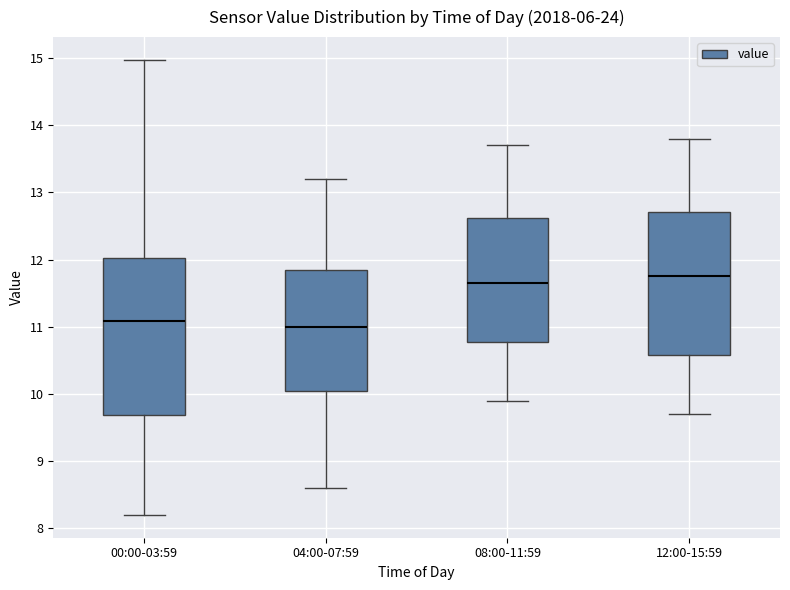

Comparing the boxes themselves (not the whiskers), which one is the tallest?

00:00-03:59